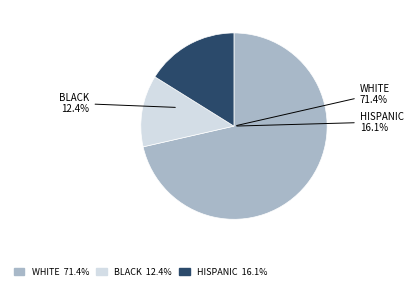

To the nearest percent, what percentage of the pie is WHITE?

71%